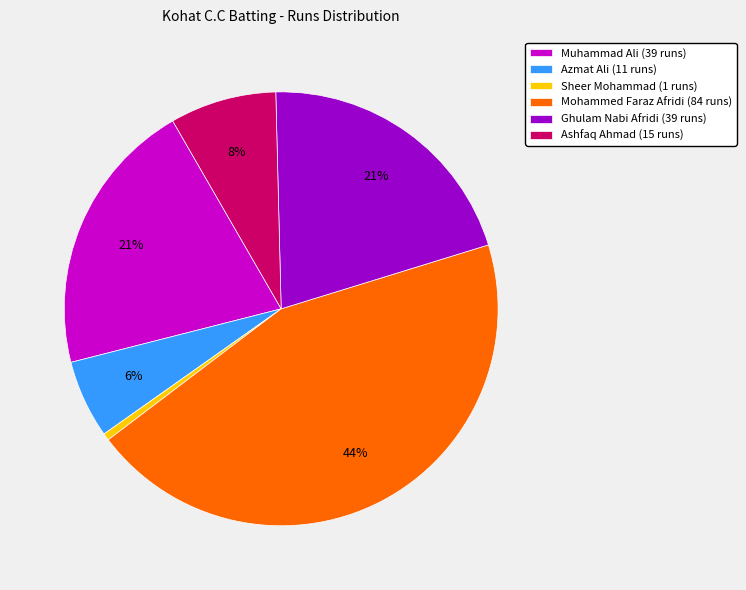

Which category has the smallest portion of the pie?

Sheer Mohammad (1 runs)